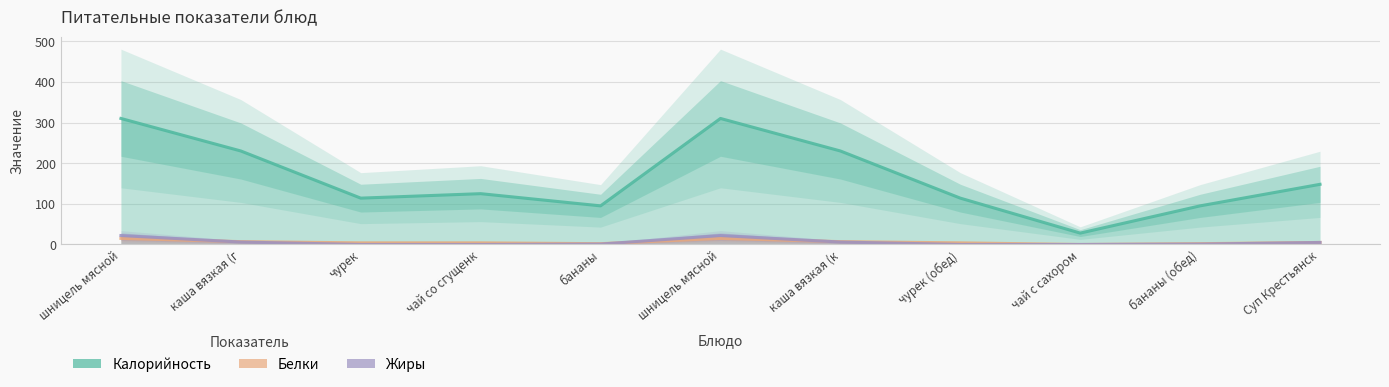

Is it true that Жиры equals 0 at чай со сгущенк?

True